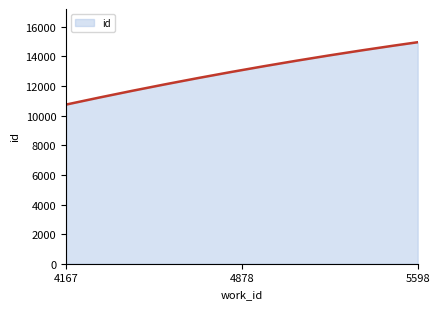

What is the smallest value displayed?

10751.0